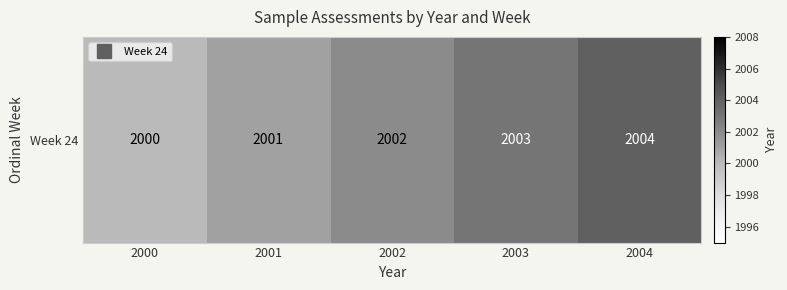

Approximately how many times larger is the value at 2003 compared to 2000?

1.0